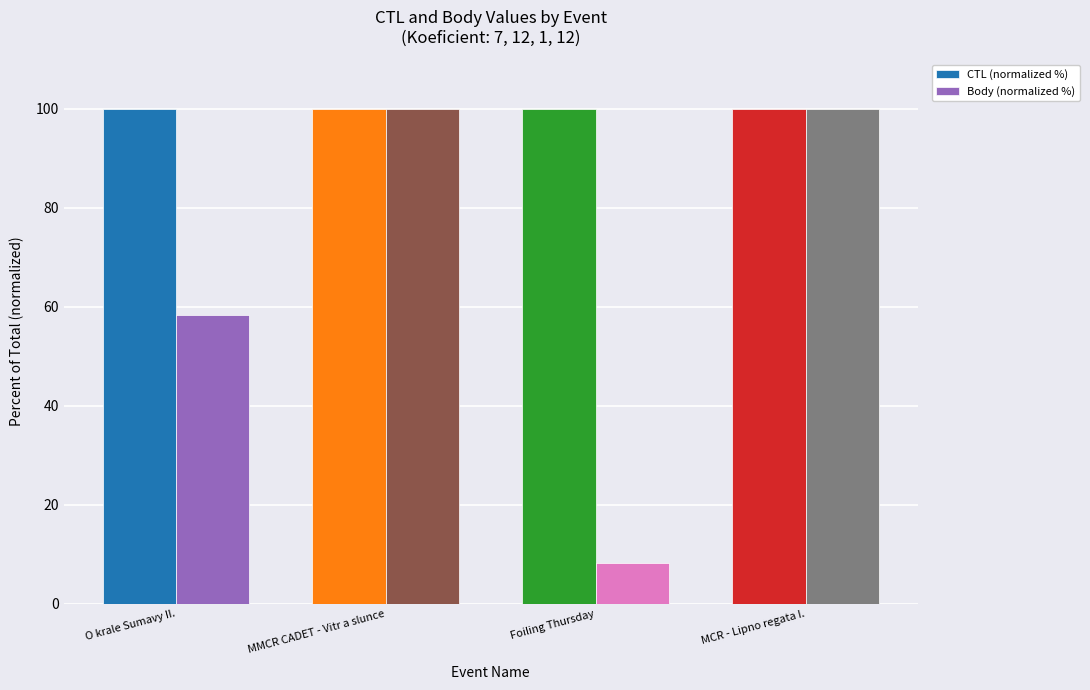

Reading left to right, what are all the values shown in this chart?

CTL (normalized %): O krale Sumavy II.=100.0	MMCR CADET - Vitr a slunce=100.0	Foiling Thursday=100.0	MCR - Lipno regata I.=100.0
Body (normalized %): O krale Sumavy II.=58.3	MMCR CADET - Vitr a slunce=100.0	Foiling Thursday=8.3	MCR - Lipno regata I.=100.0